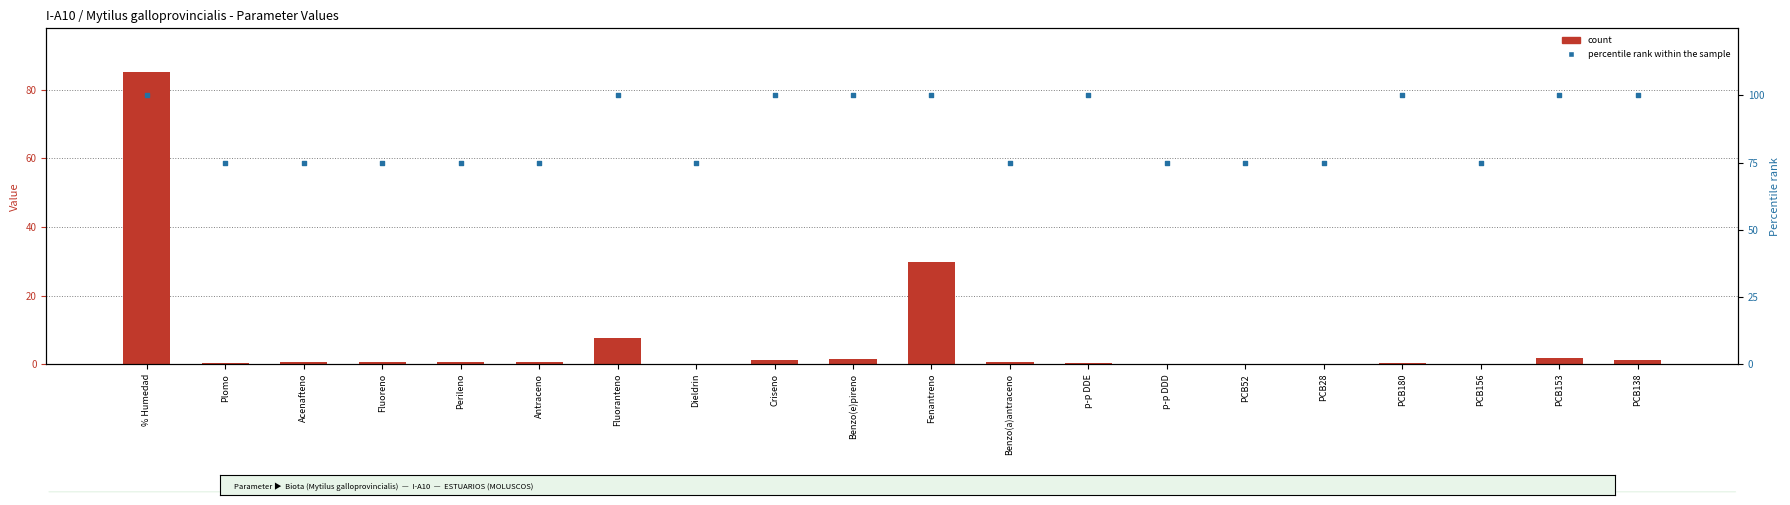

What is the total value across all series at Antraceno?

75.7